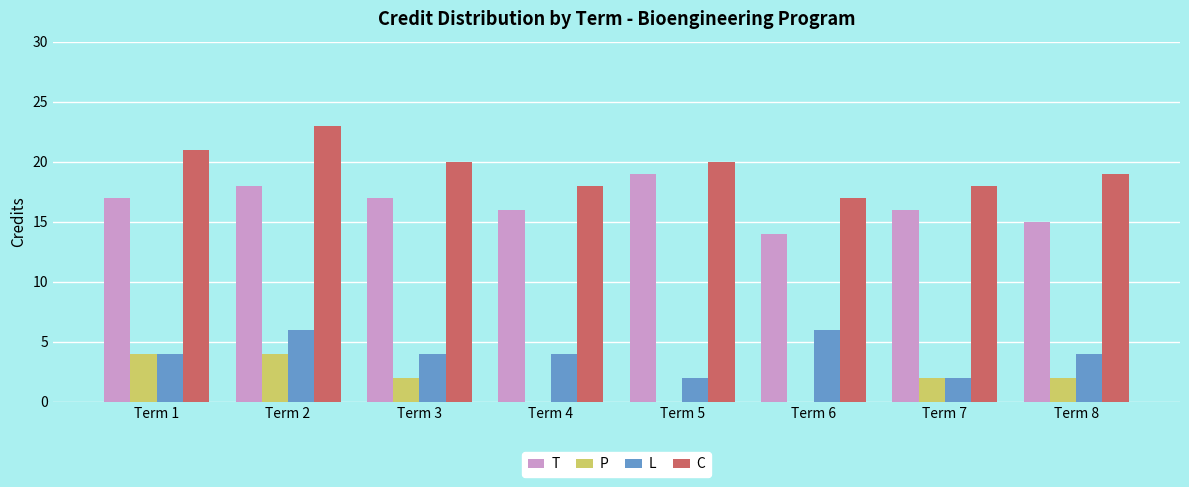

Reading right to left, list all the values displayed in this chart.

T: 15	16	14	19	16	17	18	17
P: 2	2	0	0	0	2	4	4
L: 4	2	6	2	4	4	6	4
C: 19	18	17	20	18	20	23	21